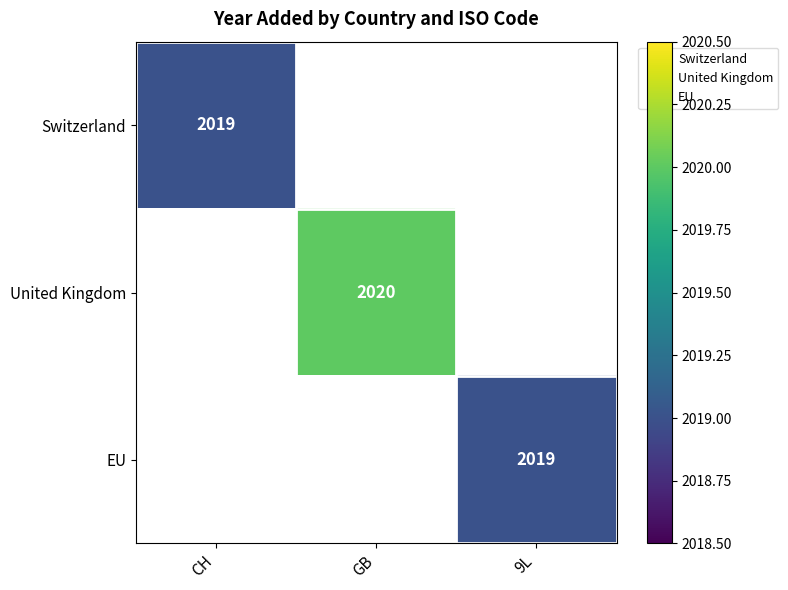

Which series has the largest range (max minus min)?

Switzerland